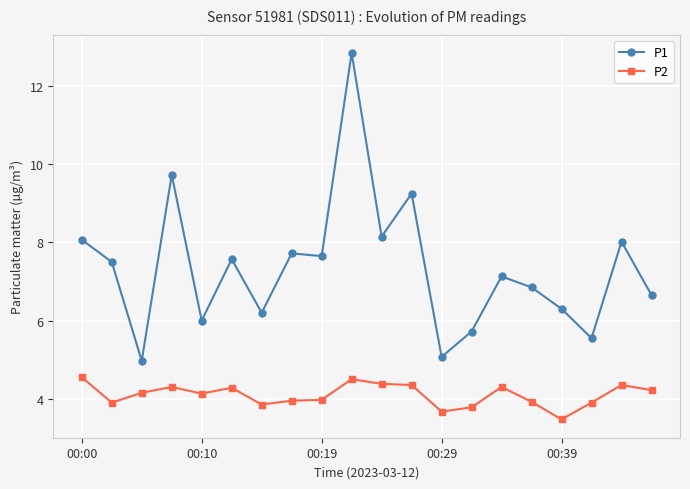

Rank the series by their average value, from highest to lowest.

P1, P2